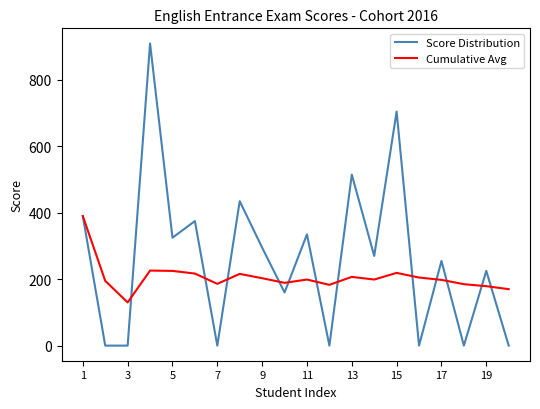

List the series in order of their peak value, highest first.

Score Distribution, Cumulative Avg